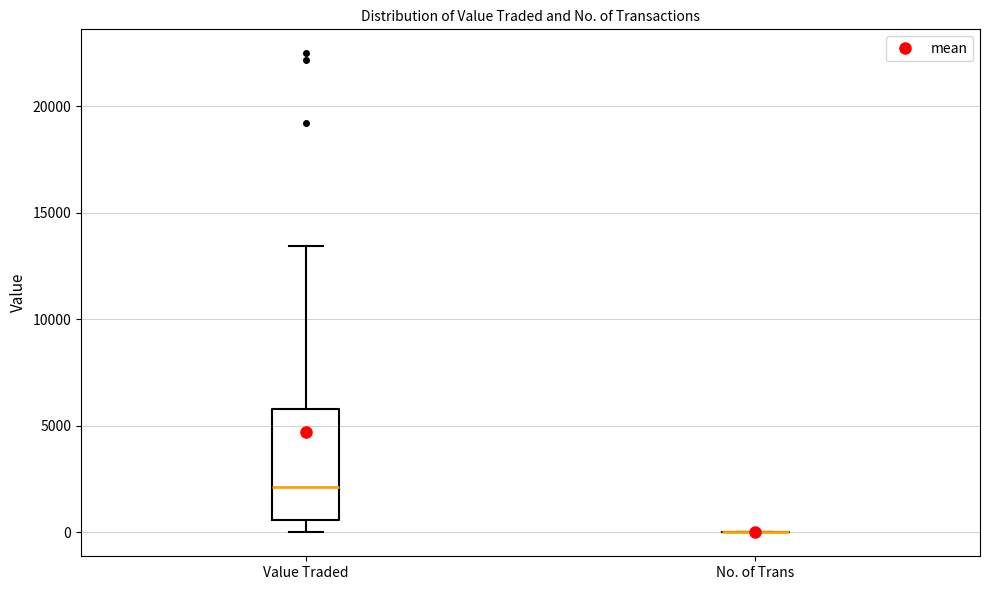

Reading left to right, transcribe this box plot: for each box, give where its median line is, the range the box spans, and where its two whiskers end, as read against the y-axis. The values are not printed on the chart, so give them approximately, as read against the axis.

Value Traded: median 2000, box 500 to 6000, whiskers 0 to 13500
No. of Trans: box collapsed to a line at 0, whiskers 0 to 0